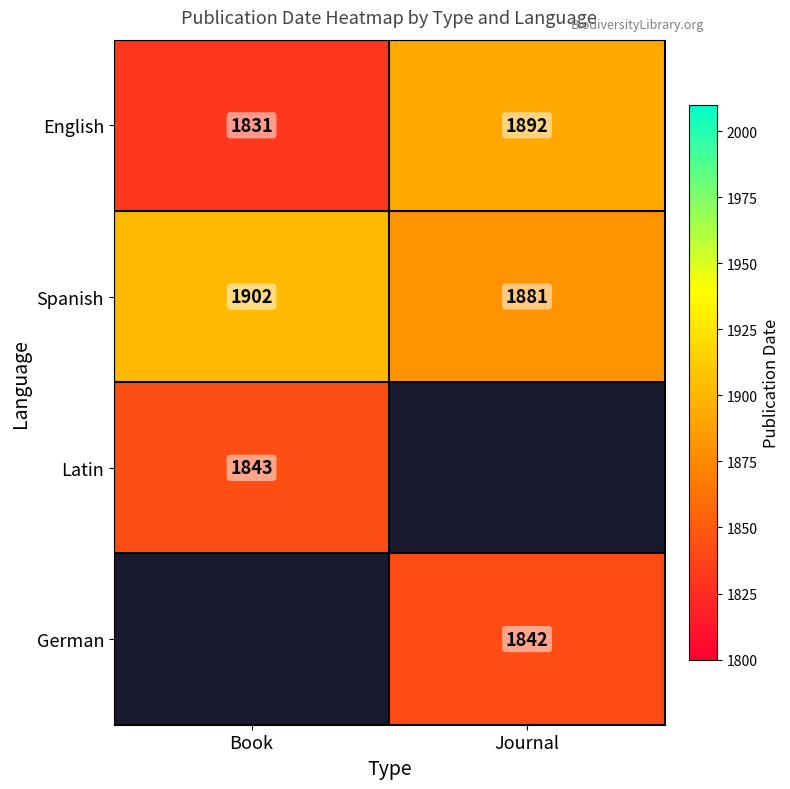

What is the spread (max minus min) of values at Journal?

50.0